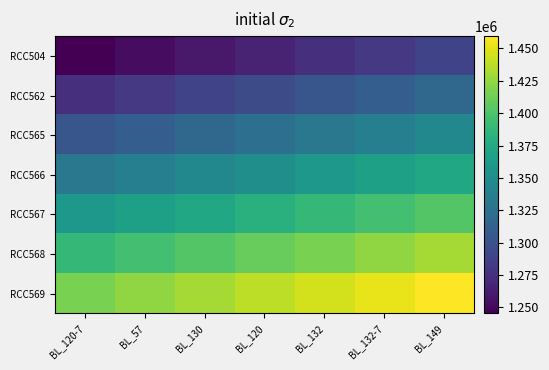

Which series has the largest total across all categories?

RCC569